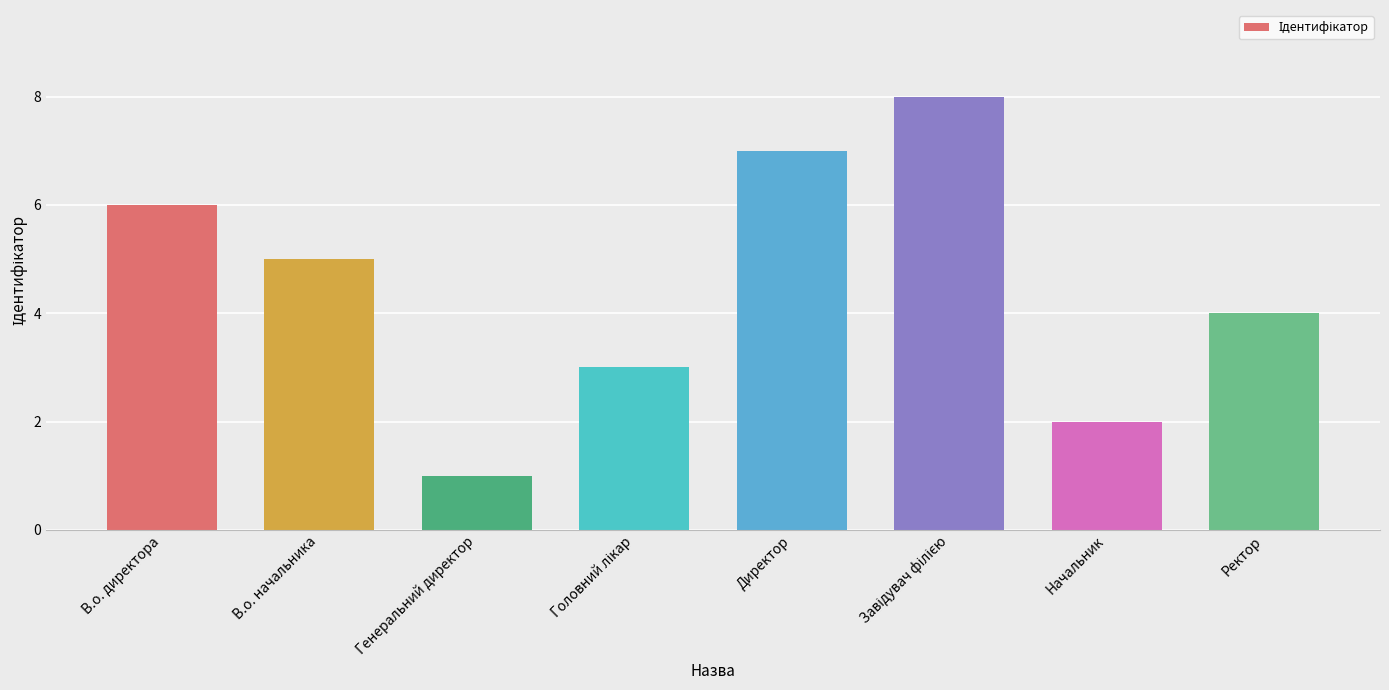

The chart shows a value of 6 at В.о. директора. True or false?

True